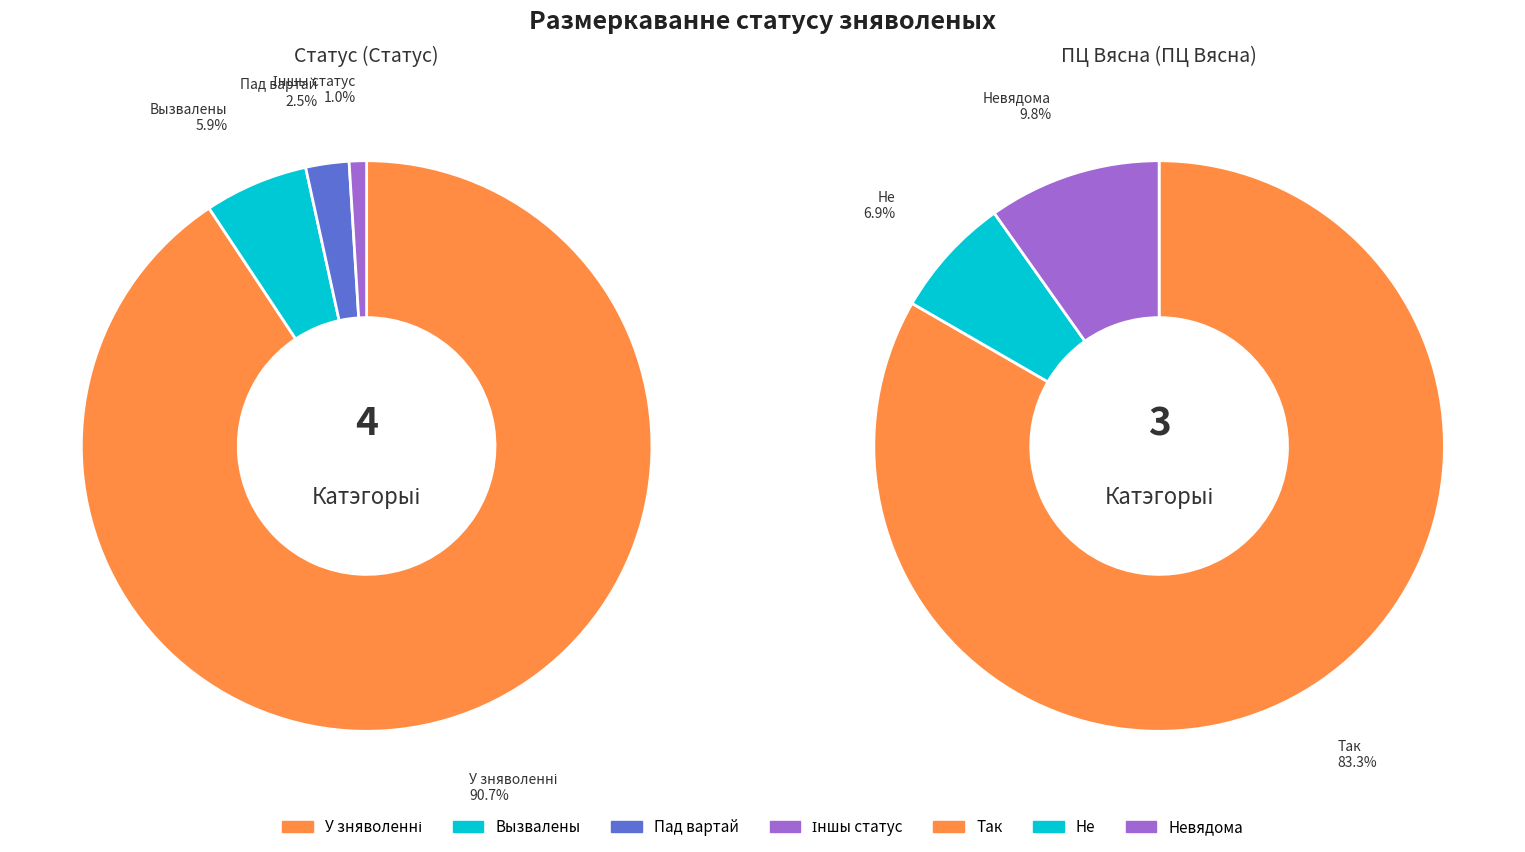

Count the number of slices in the pie.

4